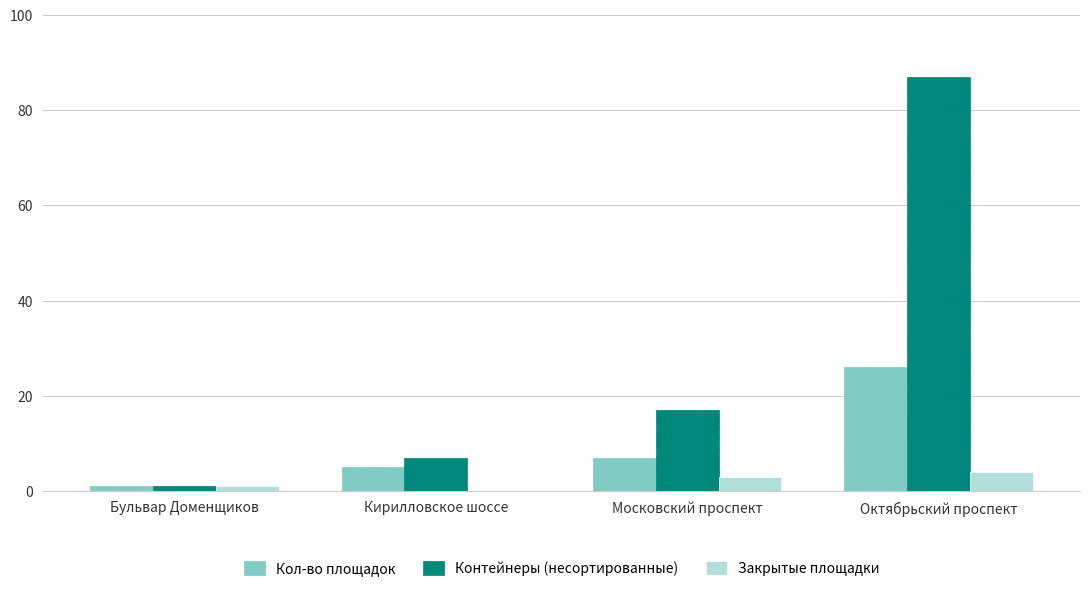

Which series has the largest total across all categories?

Контейнеры (несортированные)